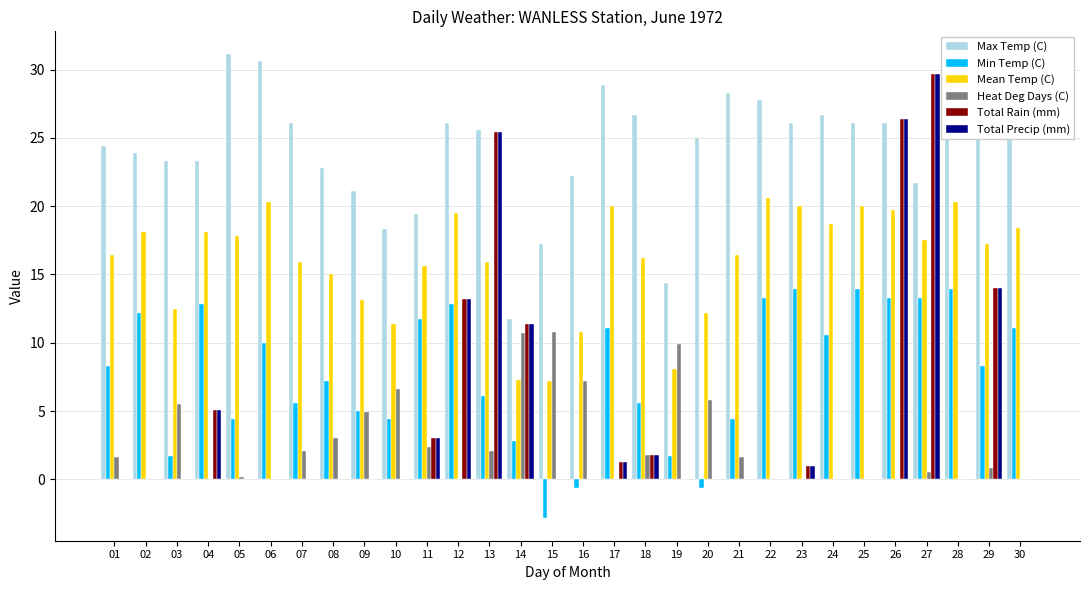

What is the maximum value shown in the chart?

31.1